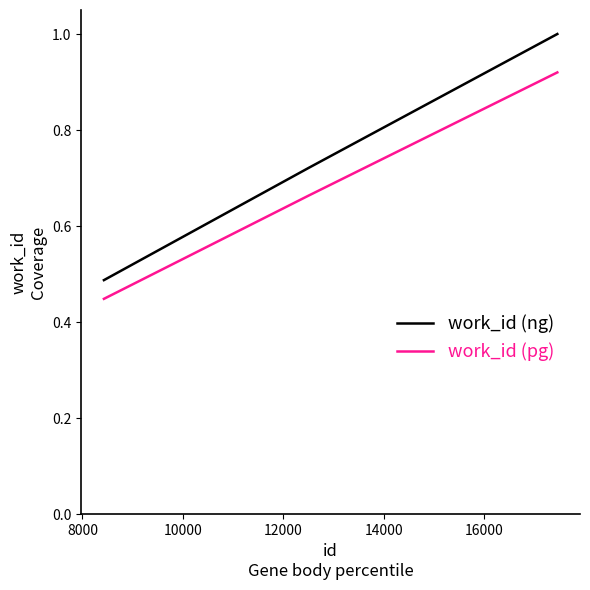

What is the sum of all work_id (ng) values?

2.2